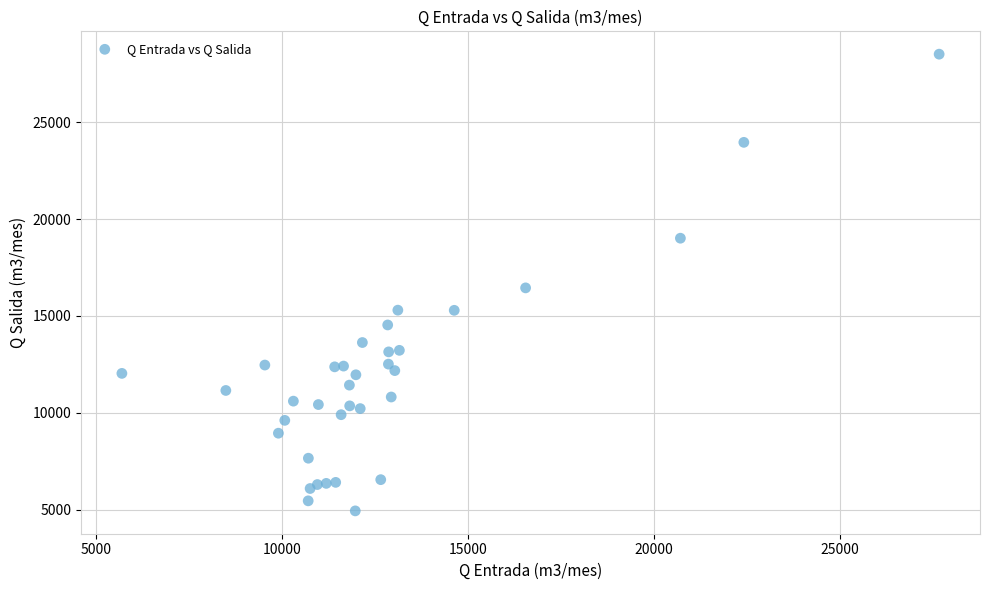

What Y value in the scatter plot is closest to 16727?

16451